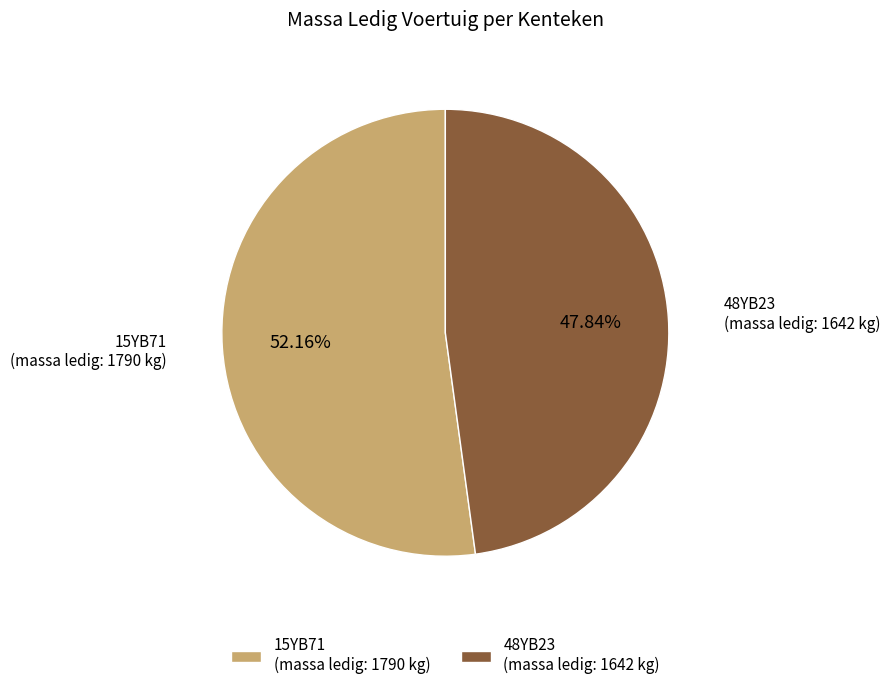

Does 15YB71 (massa ledig: 1790 kg) account for over 50% of the chart?

Yes